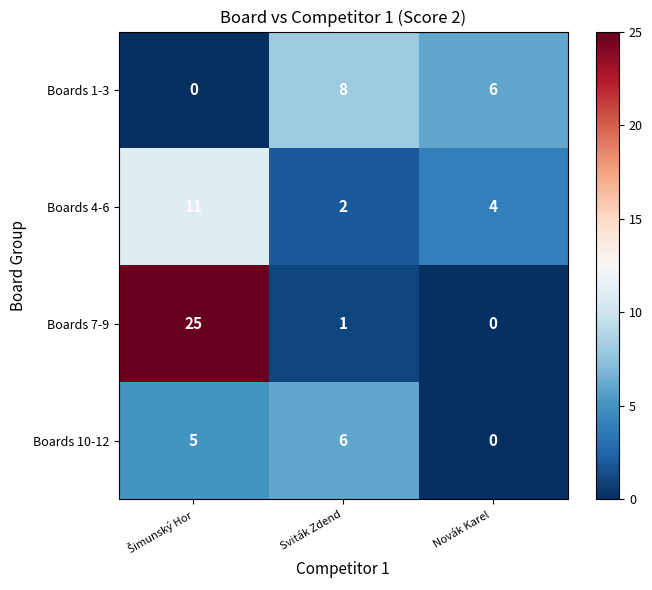

Which series has the largest total across all categories?

Boards 7-9